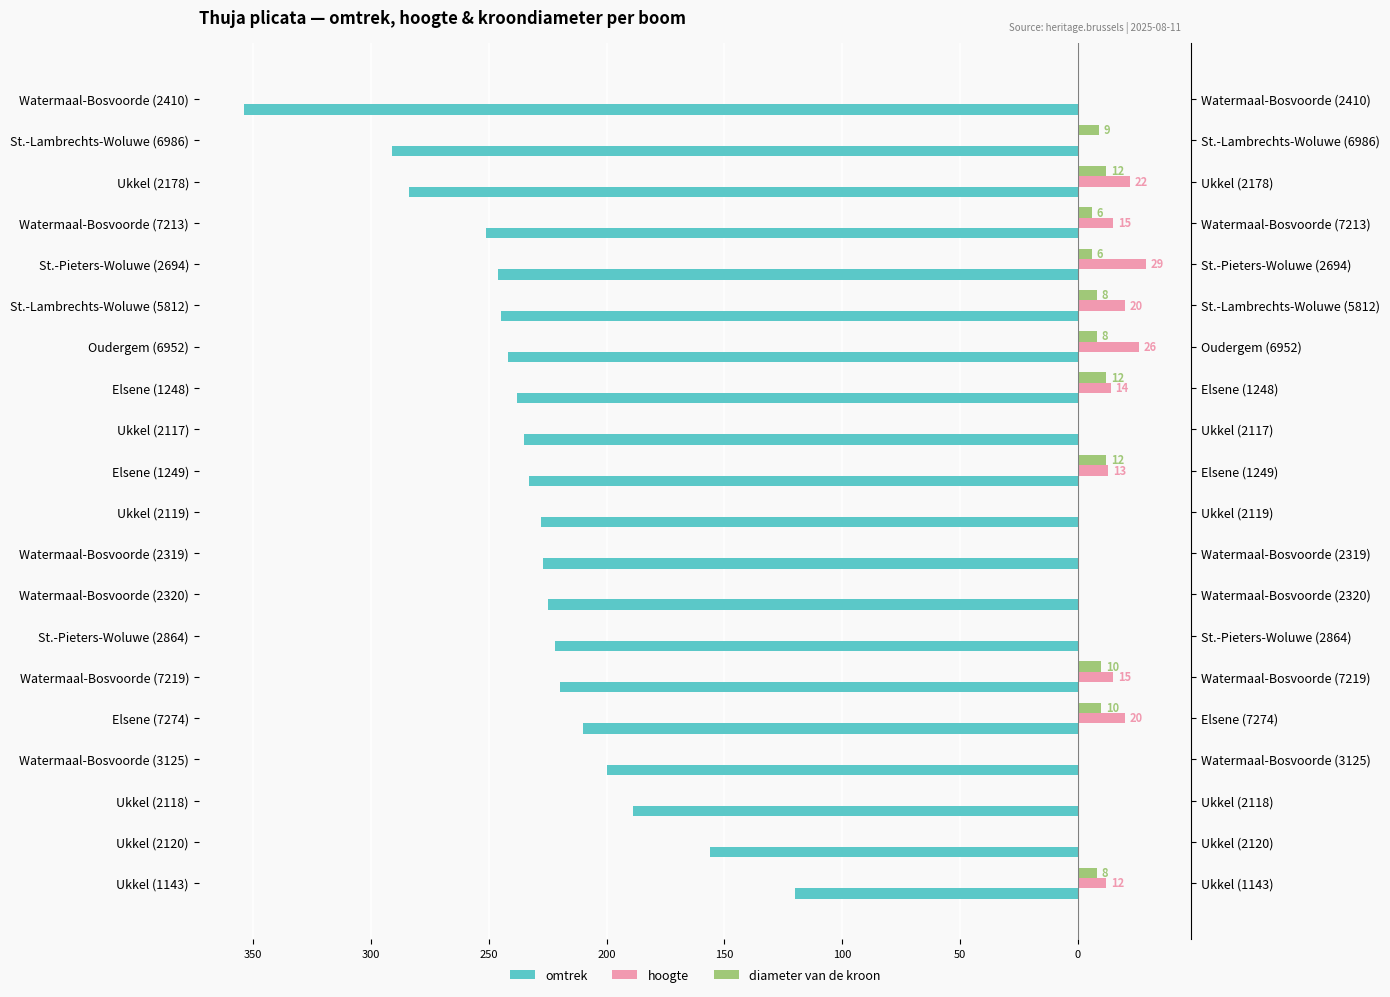

The value of hoogte at St.-Lambrechts-Woluwe (6986) is -10. True or false?

False